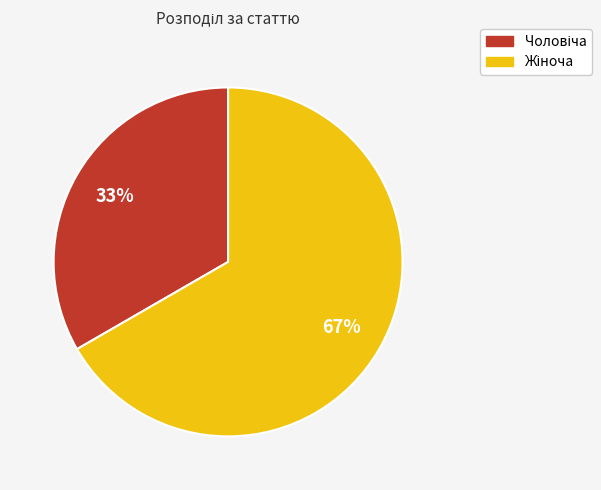

To the nearest percent, what is the average slice percentage?

50%